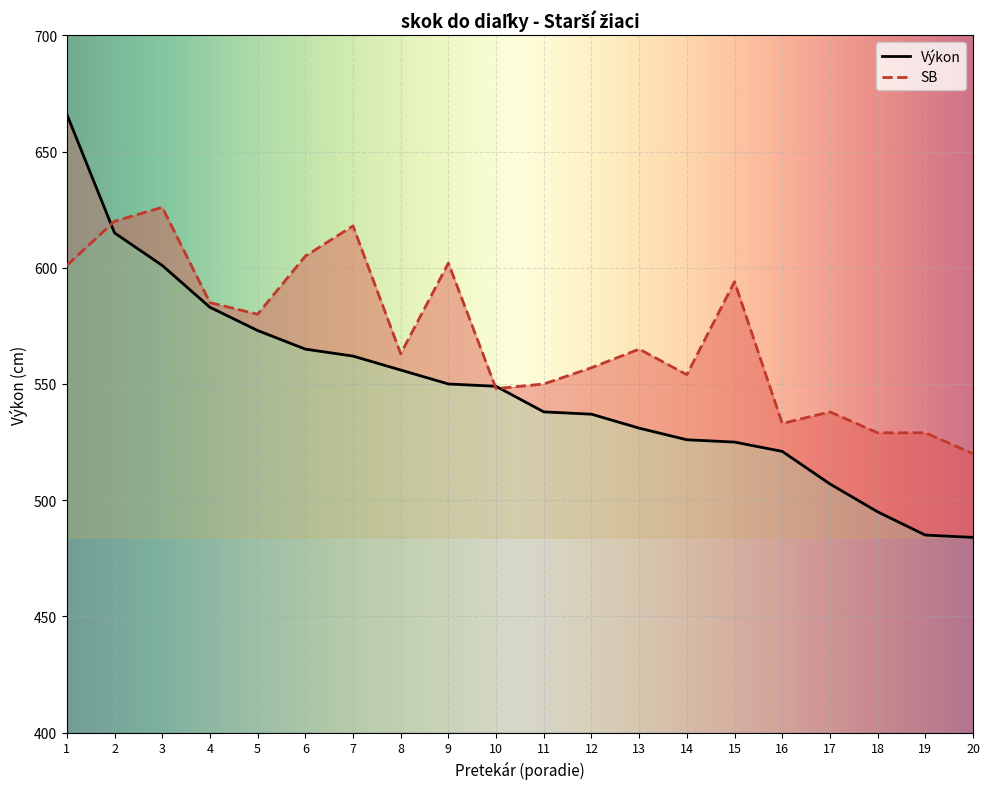

What is the difference between the second highest and minimum values in the SB series?

100